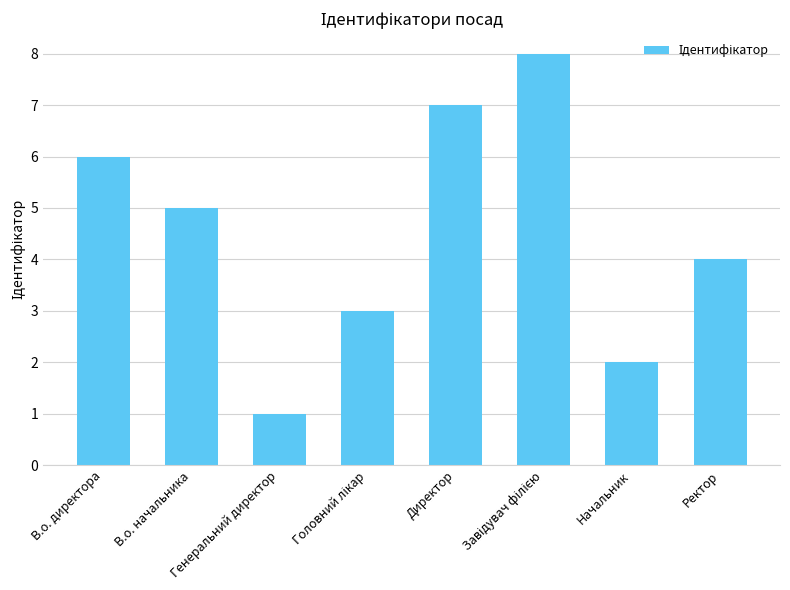

What is the label of the 1st bar from the left?

В.о. директора